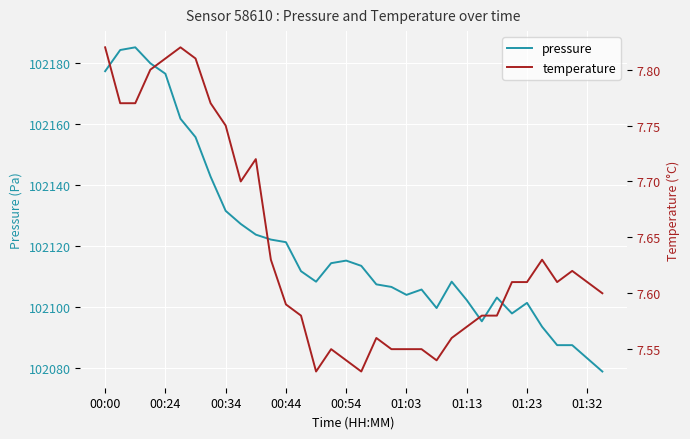

At which category does the chart reach its minimum across all series?

14